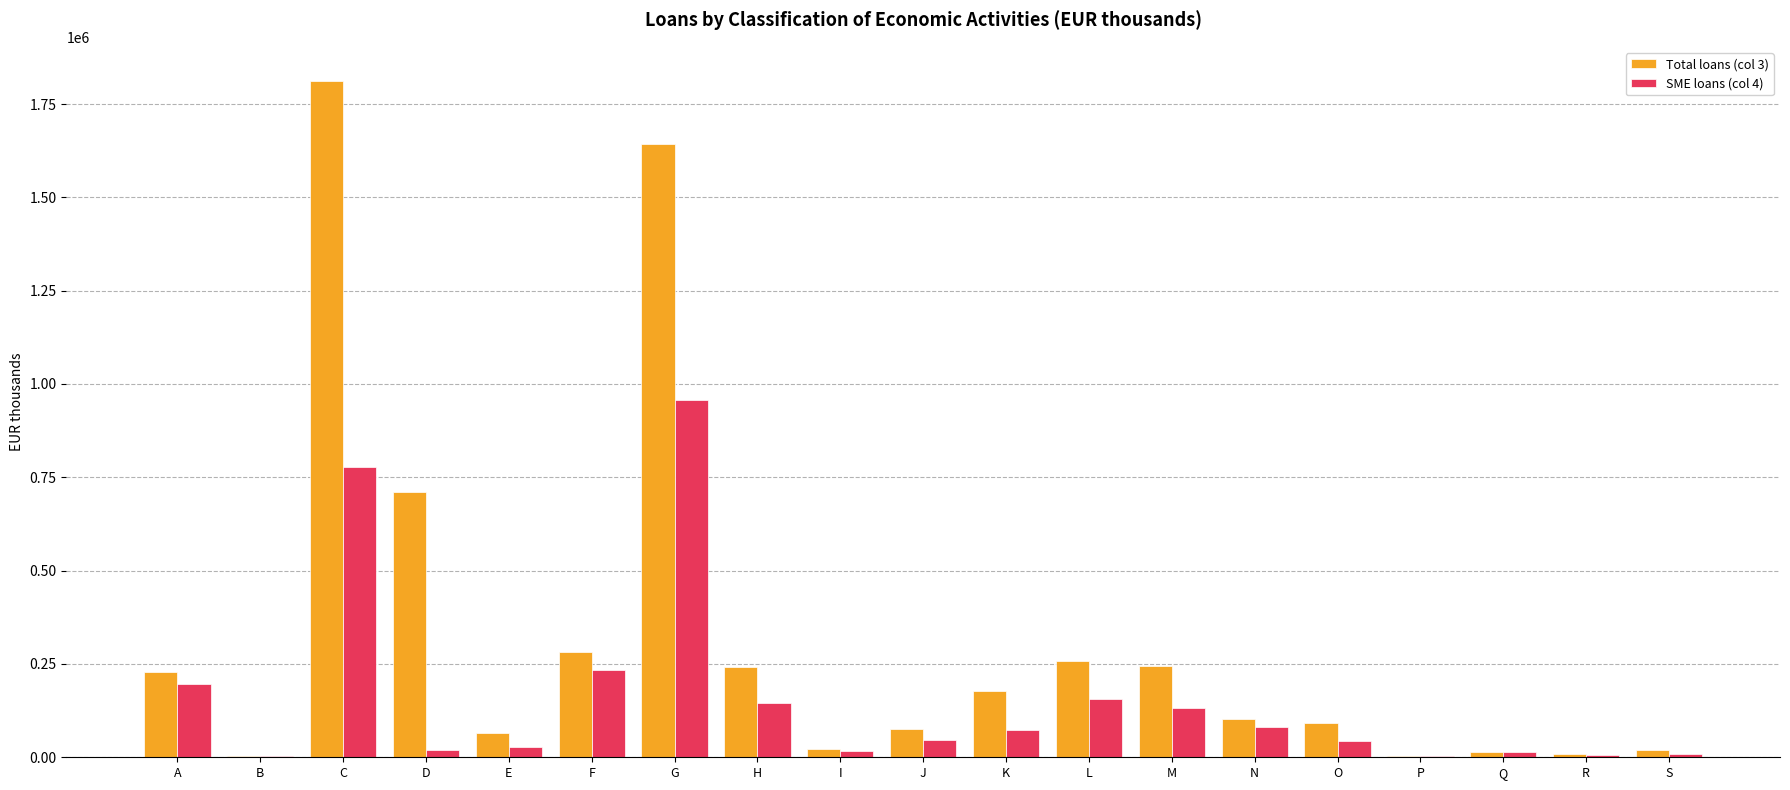

Does the chart contain stacked bars?

No